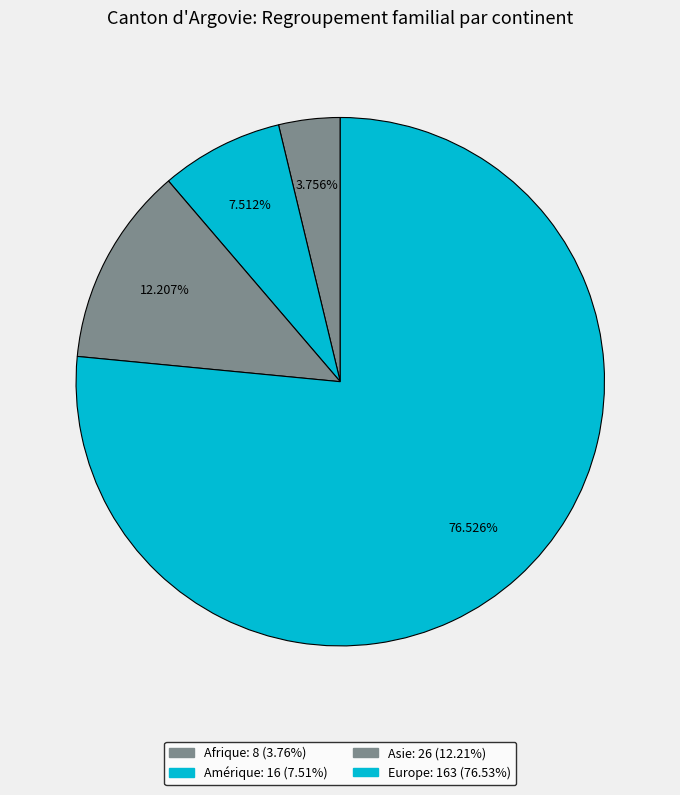

What percentage is the Afrique slice, to the nearest percent?

4%